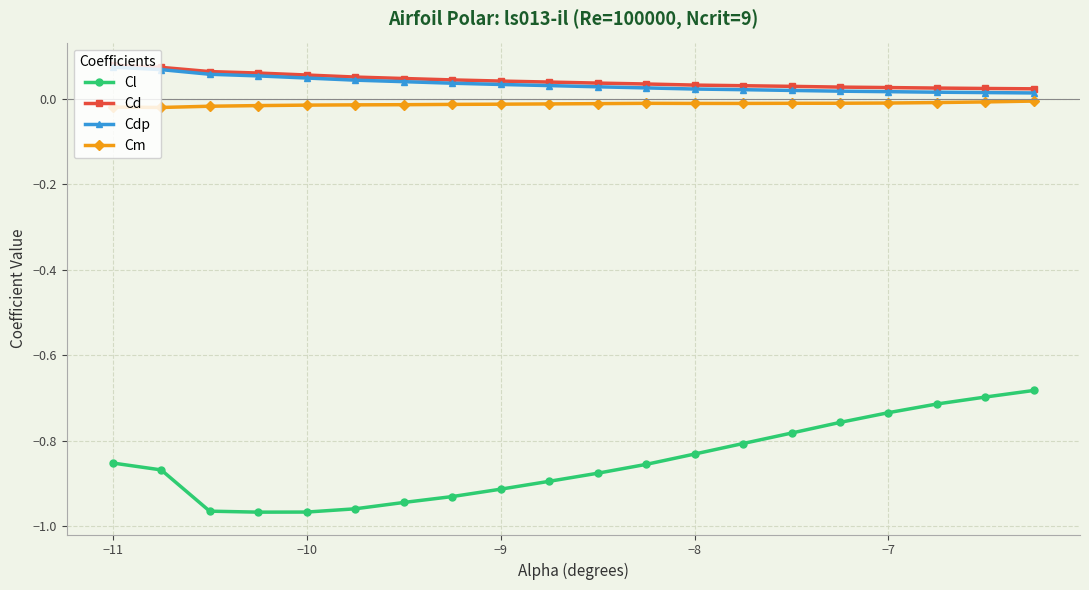

True or false: Cd and Cl intersect in this chart.

False